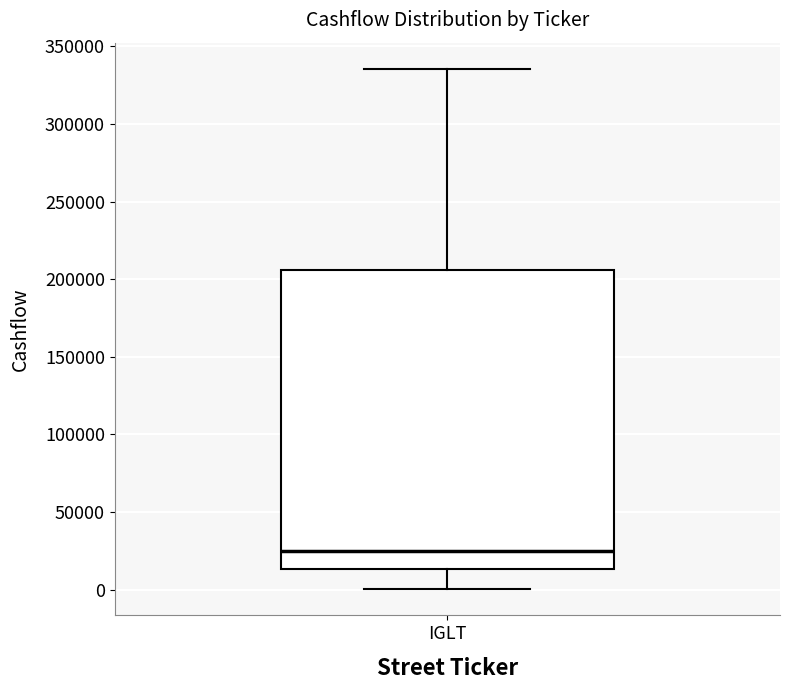

Read this box plot against the y-axis: the position of the median line, the range covered by the box, and the ends of both whiskers. The values are not printed on the chart, so give them approximately, as read against the axis.

median 25000, box 15000 to 205000, whiskers 0 to 335000